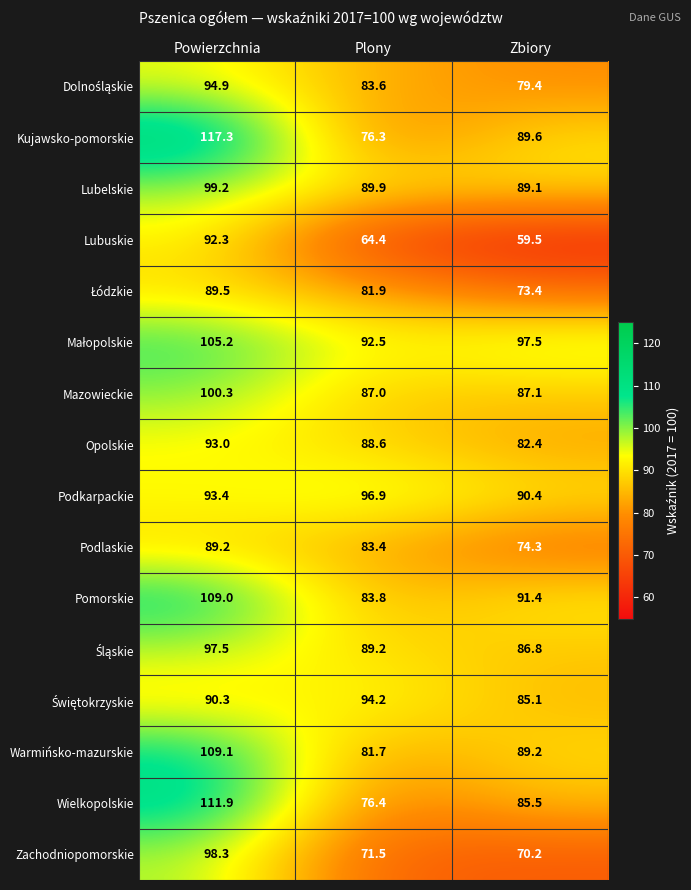

Is the value of Kujawsko-pomorskie at Powierzchnia greater than the value of Mazowieckie at Powierzchnia?

Yes